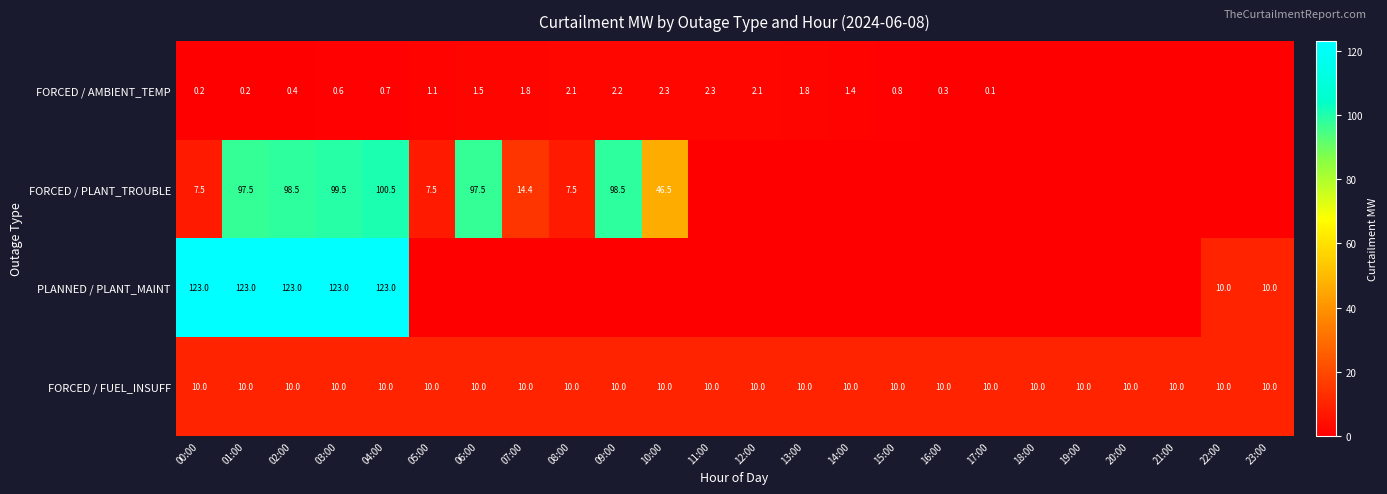

Rank the series at 03:00 from lowest to highest value.

FORCED / AMBIENT_TEMP, FORCED / FUEL_INSUFF, FORCED / PLANT_TROUBLE, PLANNED / PLANT_MAINT